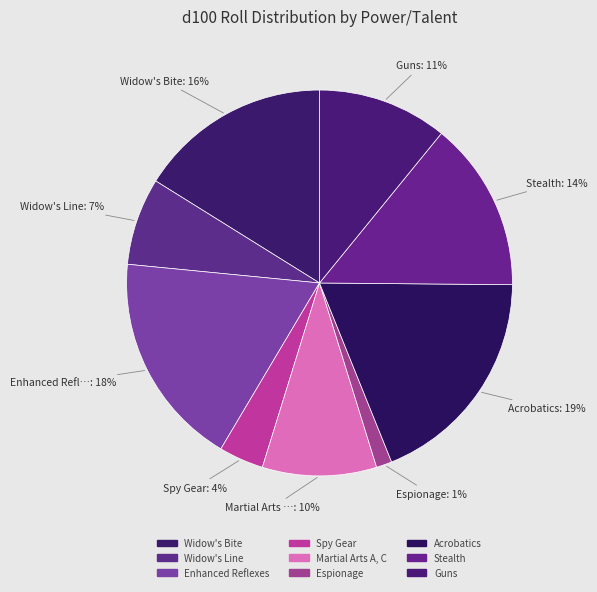

Count the number of slices in the pie.

9